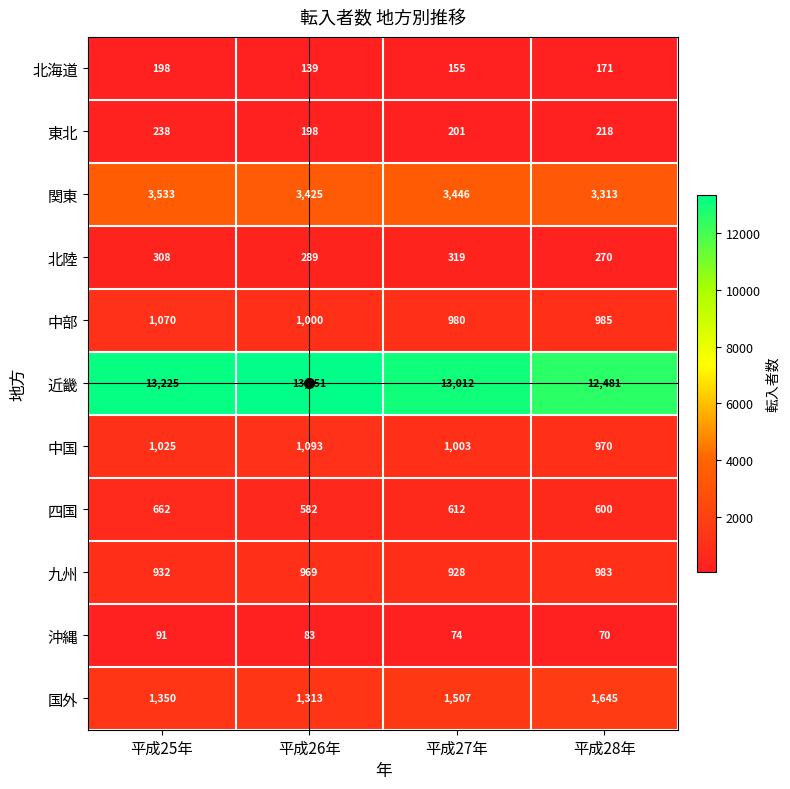

Which series has the largest range (max minus min)?

近畿